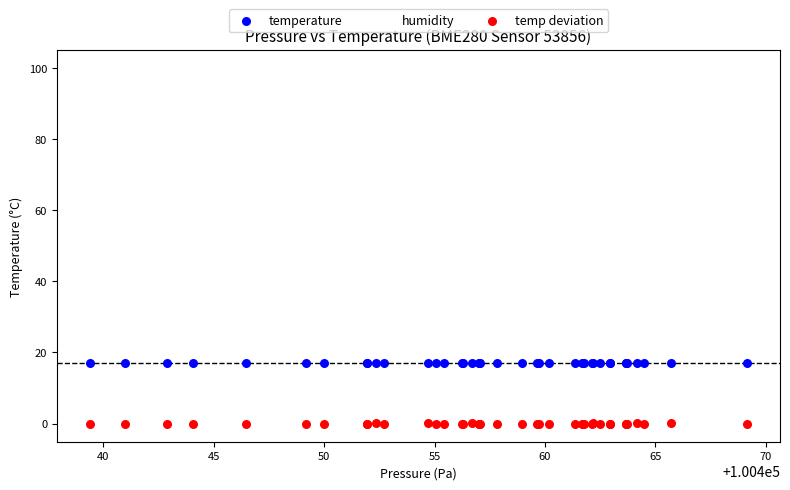

Which series contains the lowest Y value?

temp deviation